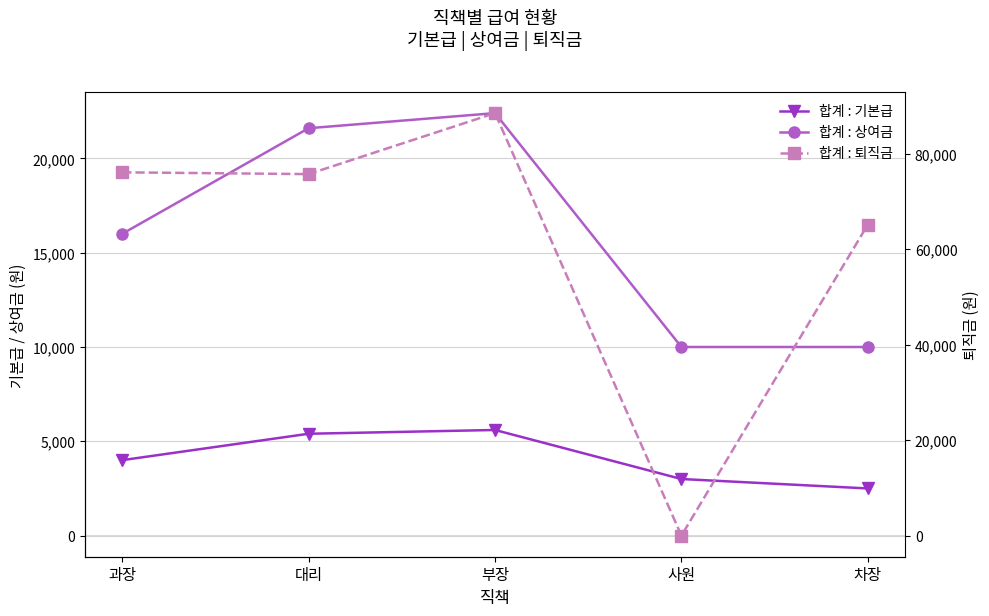

What is the spread (max minus min) of values at 차장?

62625